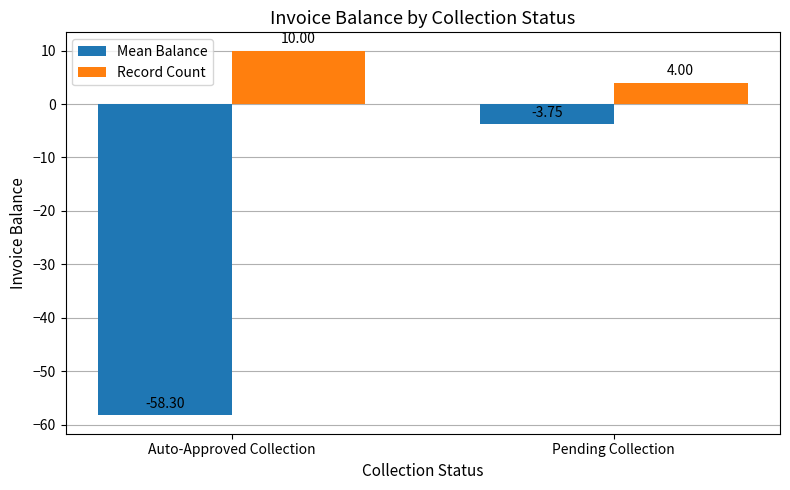

What is the sum of all Record Count values?

14.0